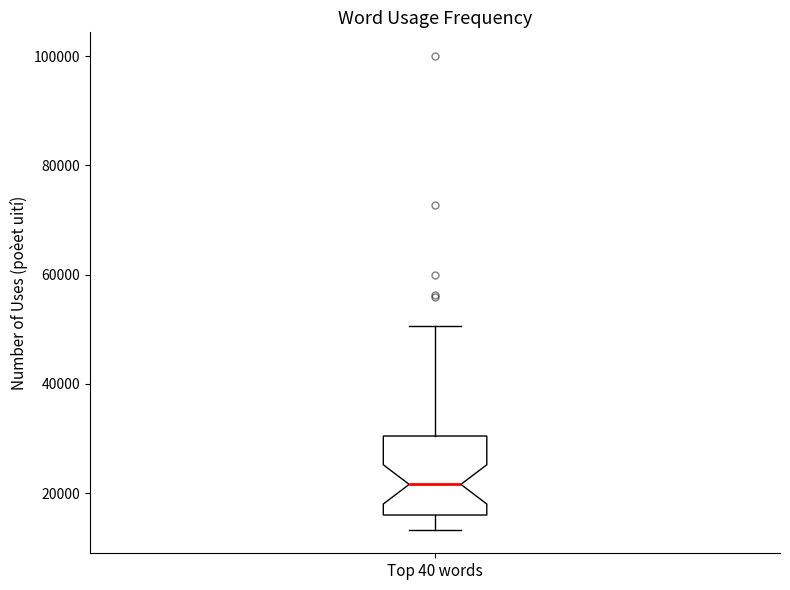

Where does the lower whisker of the box for Top 40 words end on the y-axis? The values are not printed on the chart, so give them approximately, as read against the axis.

14000